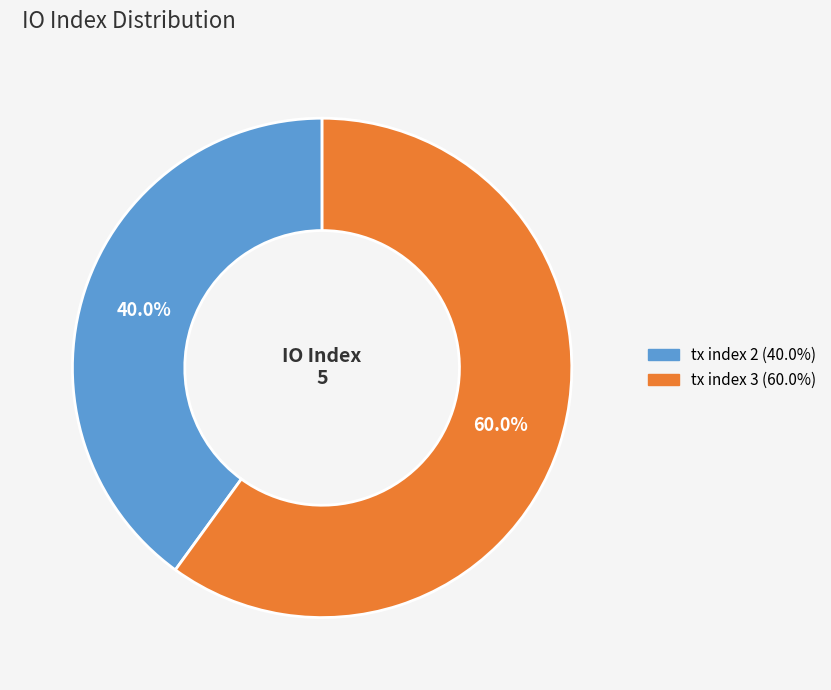

How much of the chart is everything except tx index 3?

40.0%